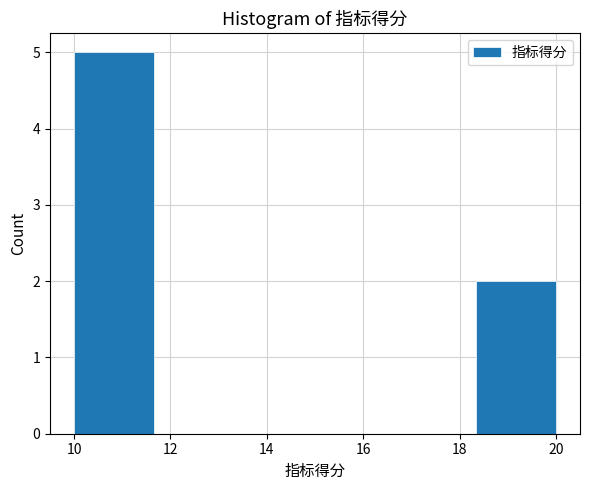

Reading left to right, list every bar in this chart as the range it spans on the x-axis followed by its height. Neither the bar edges nor the heights are printed on the chart, so give them approximately, as read against the axes.

10.0 to 11.6: 5
11.6 to 13.4: 0
13.4 to 15.0: 0
15.0 to 16.6: 0
16.6 to 18.4: 0
18.4 to 20.0: 2